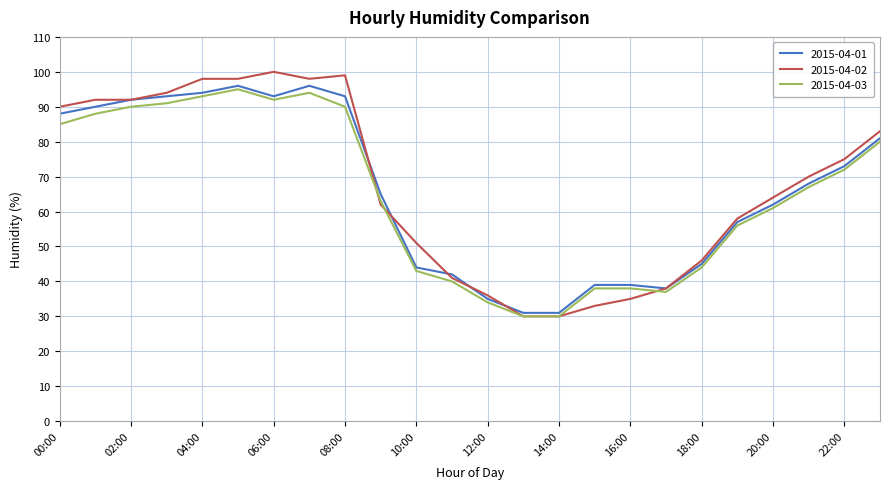

What is the lowest value of the 2015-04-03 series?

30